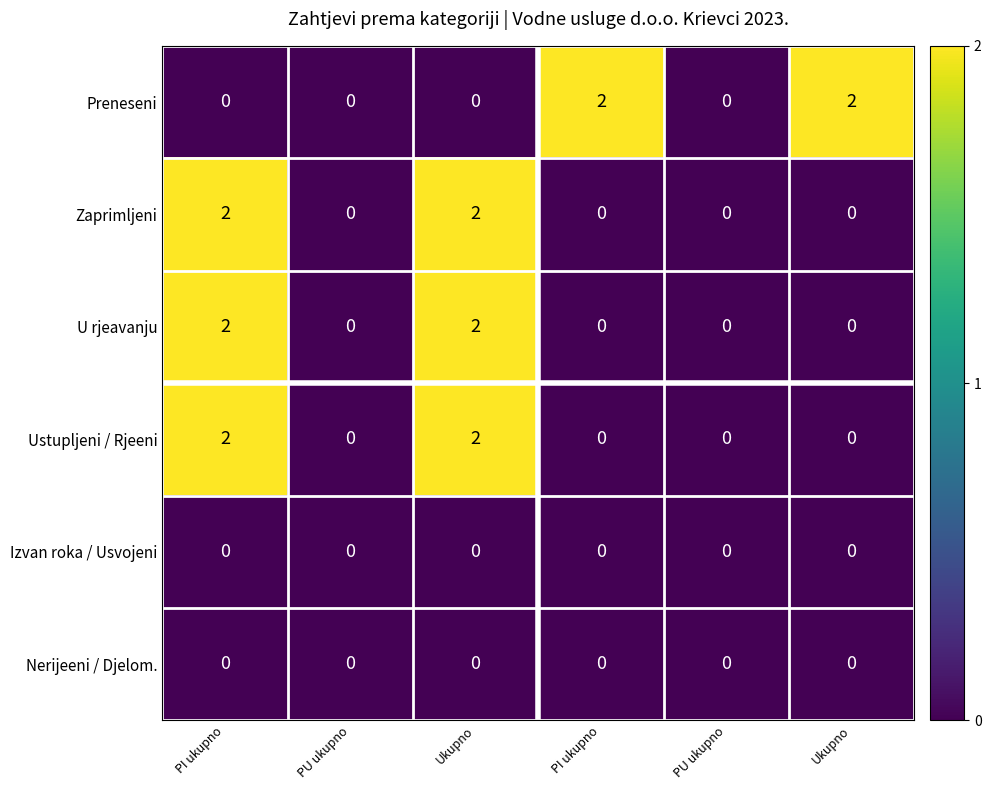

Reading left to right, list all the values displayed in this chart.

Preneseni: PI ukupno=0	PU ukupno=0	Ukupno=0	PI ukupno=2	PU ukupno=0	Ukupno=2
Zaprimljeni: PI ukupno=2	PU ukupno=0	Ukupno=2	PI ukupno=0	PU ukupno=0	Ukupno=0
U rjeavanju: PI ukupno=2	PU ukupno=0	Ukupno=2	PI ukupno=0	PU ukupno=0	Ukupno=0
Ustupljeni / Rjeeni: PI ukupno=2	PU ukupno=0	Ukupno=2	PI ukupno=0	PU ukupno=0	Ukupno=0
Izvan roka / Usvojeni: PI ukupno=0	PU ukupno=0	Ukupno=0	PI ukupno=0	PU ukupno=0	Ukupno=0
Nerijeeni / Djelom.: PI ukupno=0	PU ukupno=0	Ukupno=0	PI ukupno=0	PU ukupno=0	Ukupno=0